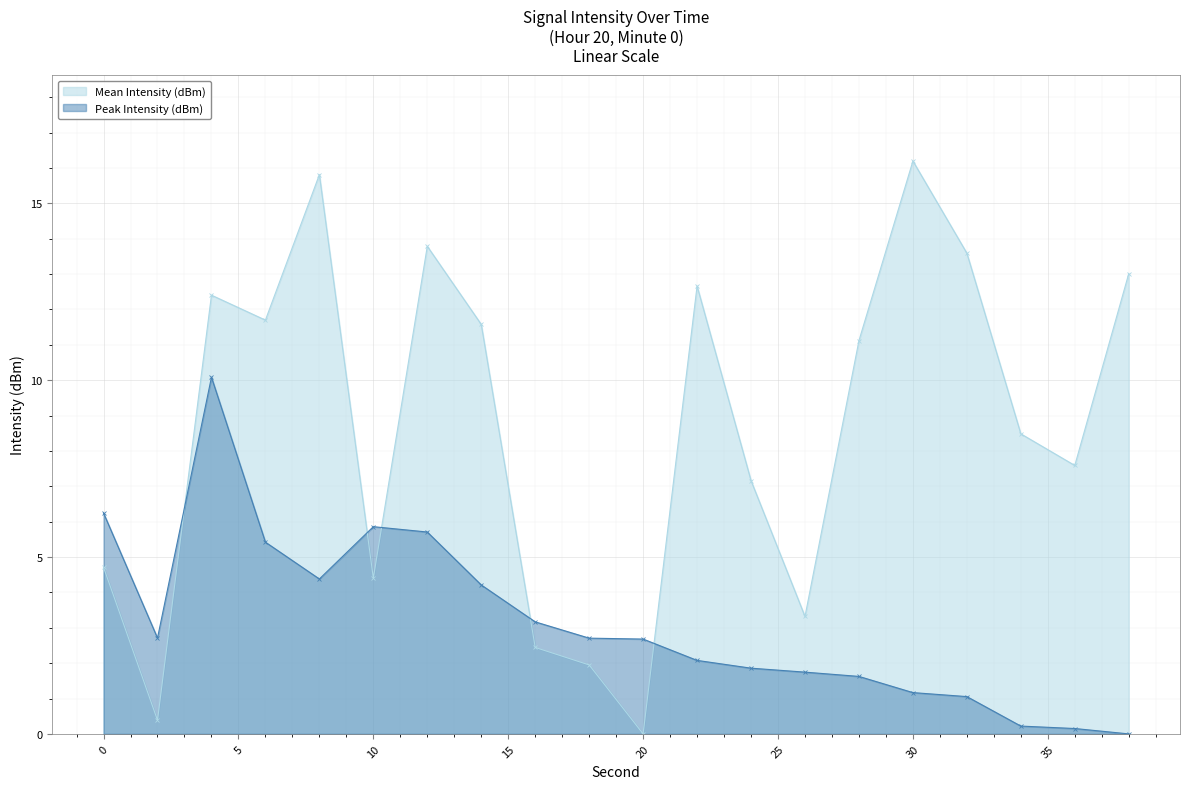

The value of Peak Intensity (dBm) at 20 is 2.7. True or false?

True